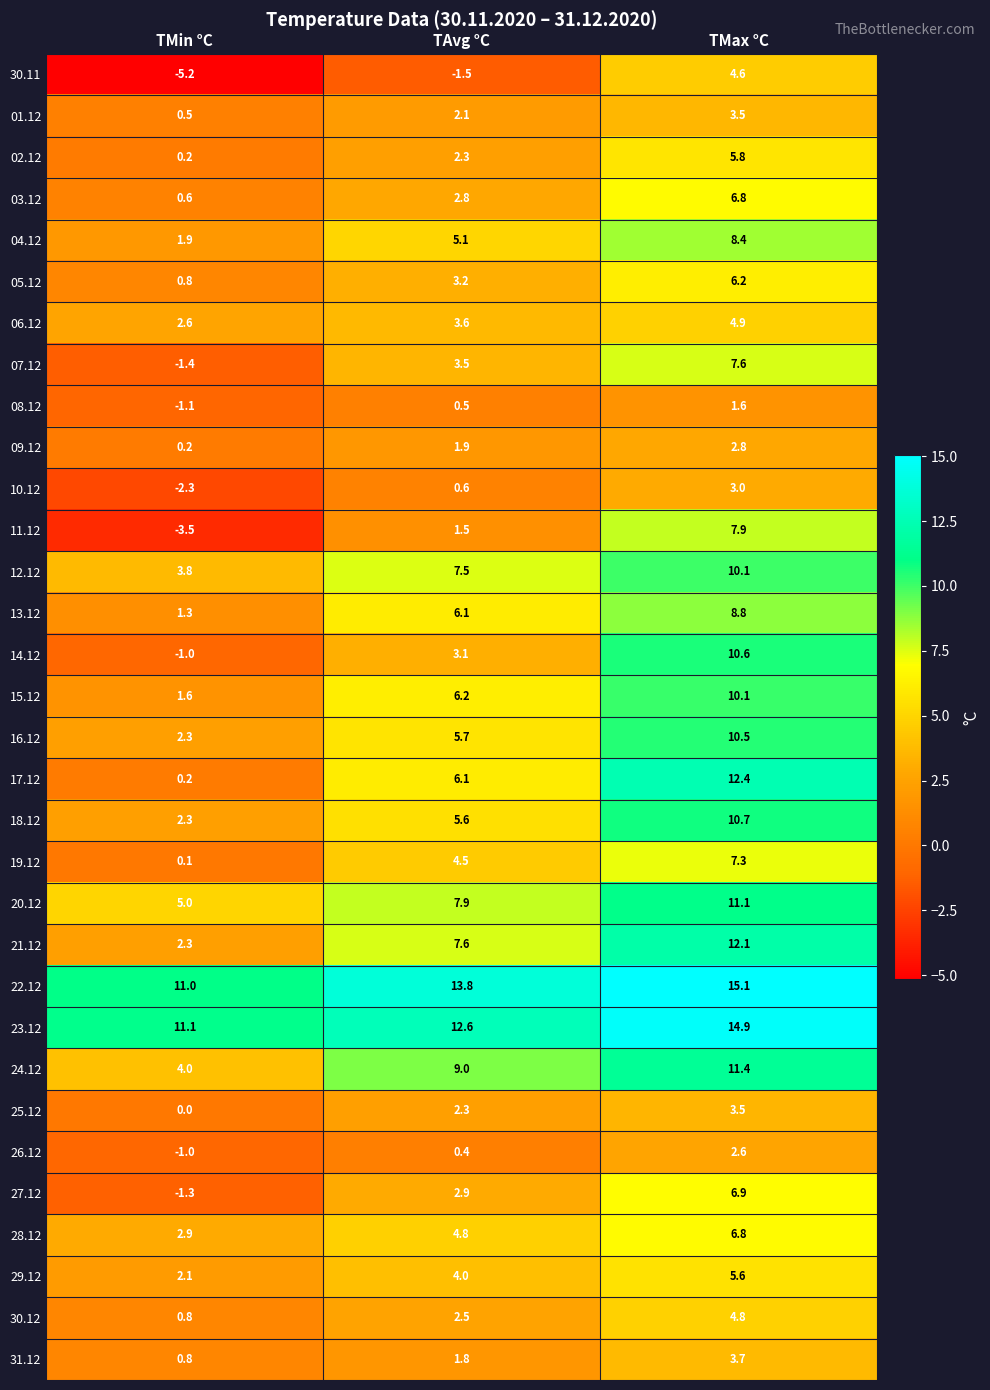

Read the 26.12 value at TMin °C.

-1.0